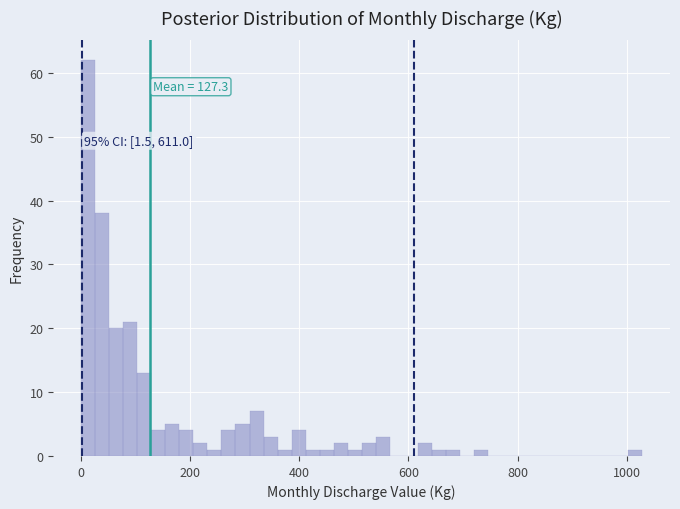

Around what value on the x-axis is the tallest bar? Give the approximate position of its centre, as read against the axis.

20